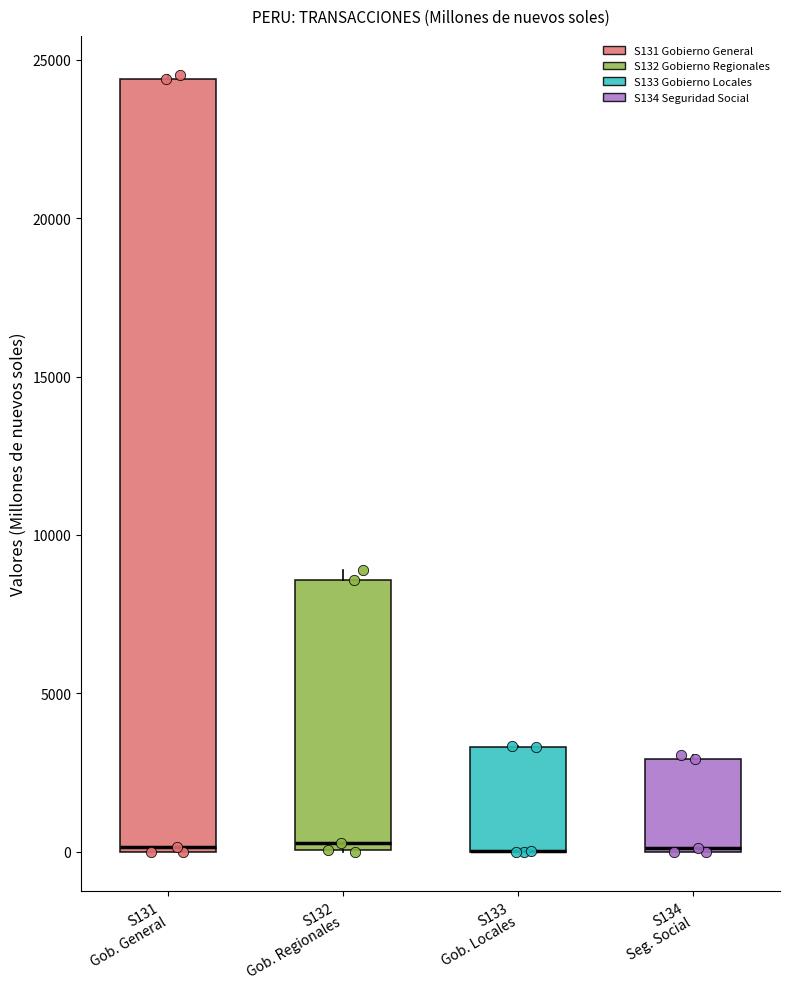

Reading left to right, read every box against the y-axis: the position of its median line, the range the box covers, and the ends of its whiskers. The values are not printed on the chart, so give them approximately, as read against the axis.

S131 Gob. General: median 0, box 0 to 24500, whiskers 0 to 24500
S132 Gob. Regionales: median 500, box 0 to 8500, whiskers 0 to 9000
S133 Gob. Locales: median 0 (drawn on the box's lower edge), box 0 to 3500, whiskers 0 to 3500
S134 Seg. Social: median 0, box 0 to 3000, whiskers 0 to 3000